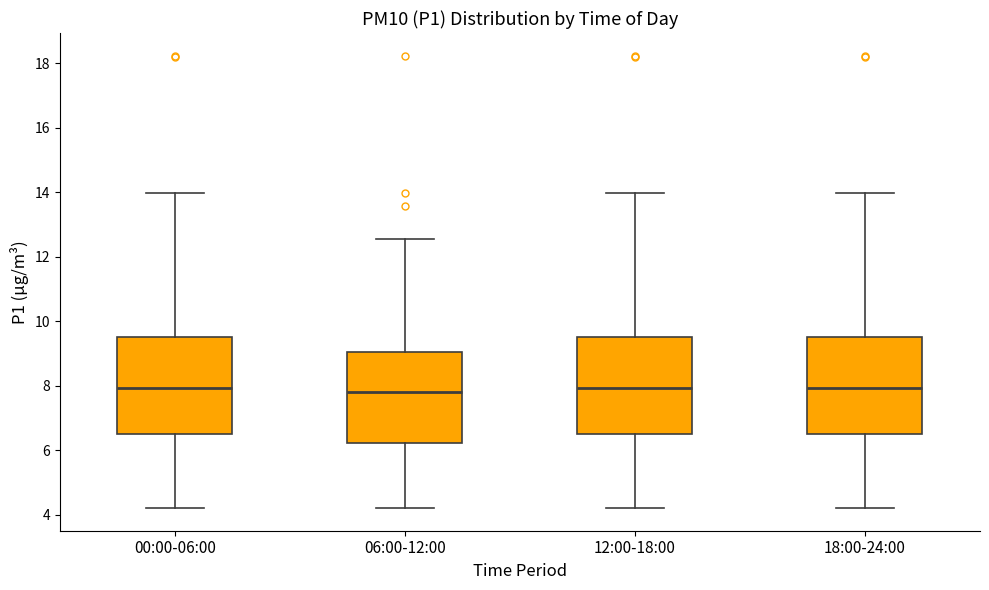

Where is the upper edge of the box for 00:00-06:00 on the y-axis? The values are not printed on the chart, so give them approximately, as read against the axis.

9.4